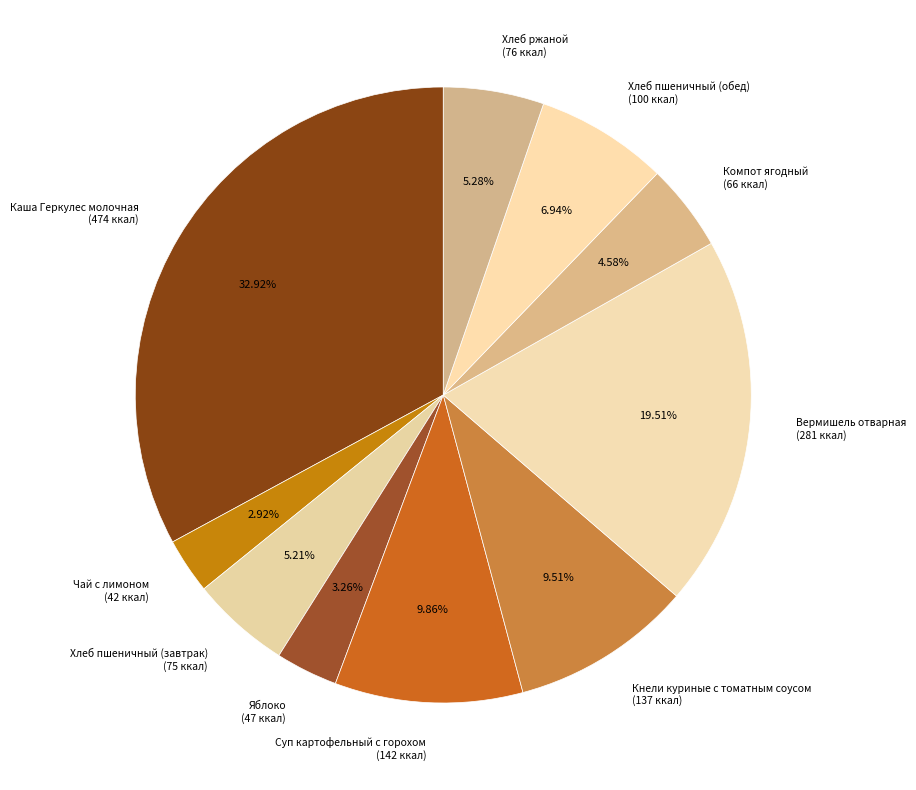

Which has a higher value, Хлеб пшеничный (обед) or Вермишель отварная?

Вермишель отварная